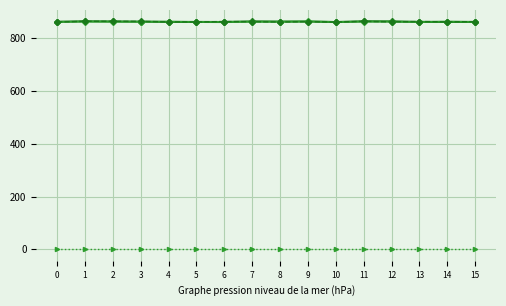

What is the total value across all series at 7?

2586.5